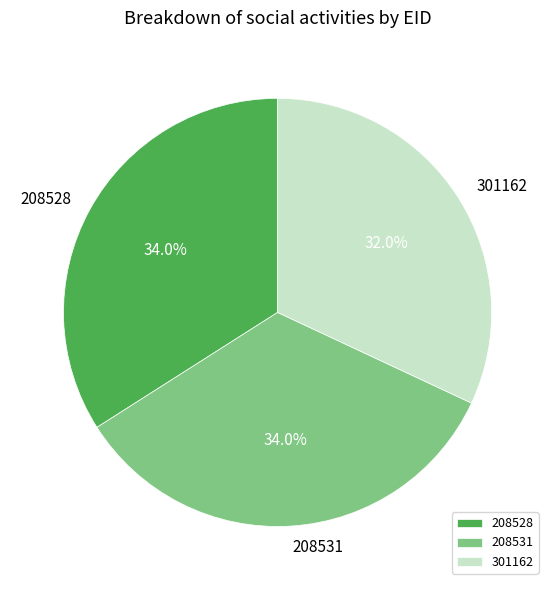

Which has a higher value, 208531 or 301162?

208531